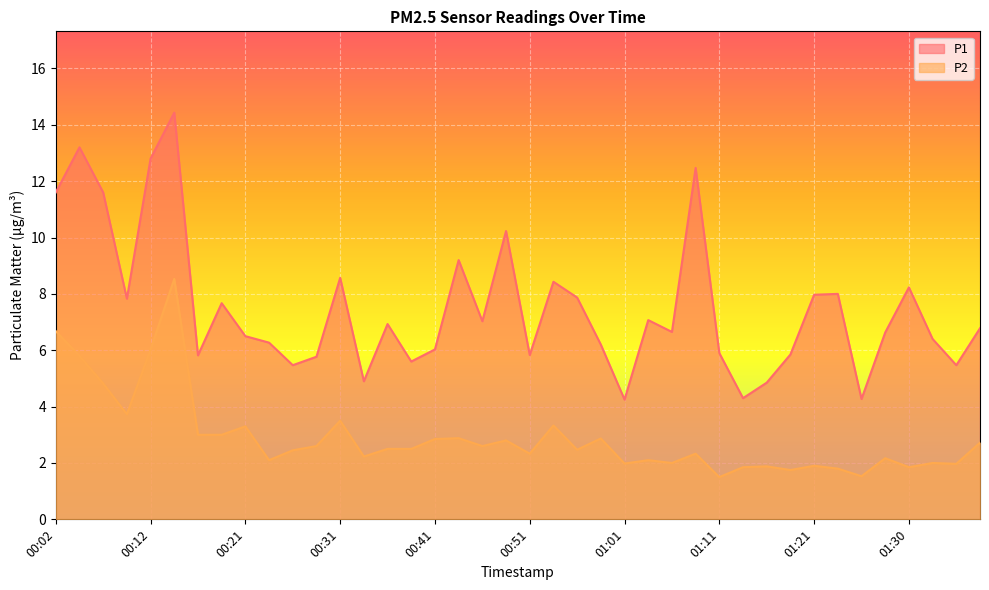

The value of P2 at 01:33 is 2.7. True or false?

False